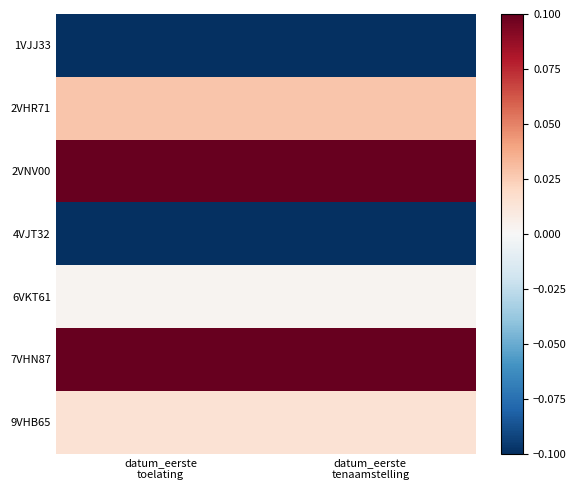

Reading right to left, extract all data points from this chart.

1VJJ33: datum_eerste
tenaamstelling=-0.1	datum_eerste
toelating=-0.1
2VHR71: datum_eerste
tenaamstelling=0.0	datum_eerste
toelating=0.0
2VNV00: datum_eerste
tenaamstelling=0.1	datum_eerste
toelating=0.1
4VJT32: datum_eerste
tenaamstelling=-0.1	datum_eerste
toelating=-0.1
6VKT61: datum_eerste
tenaamstelling=0.0	datum_eerste
toelating=0.0
7VHN87: datum_eerste
tenaamstelling=0.1	datum_eerste
toelating=0.1
9VHB65: datum_eerste
tenaamstelling=0.0	datum_eerste
toelating=0.0